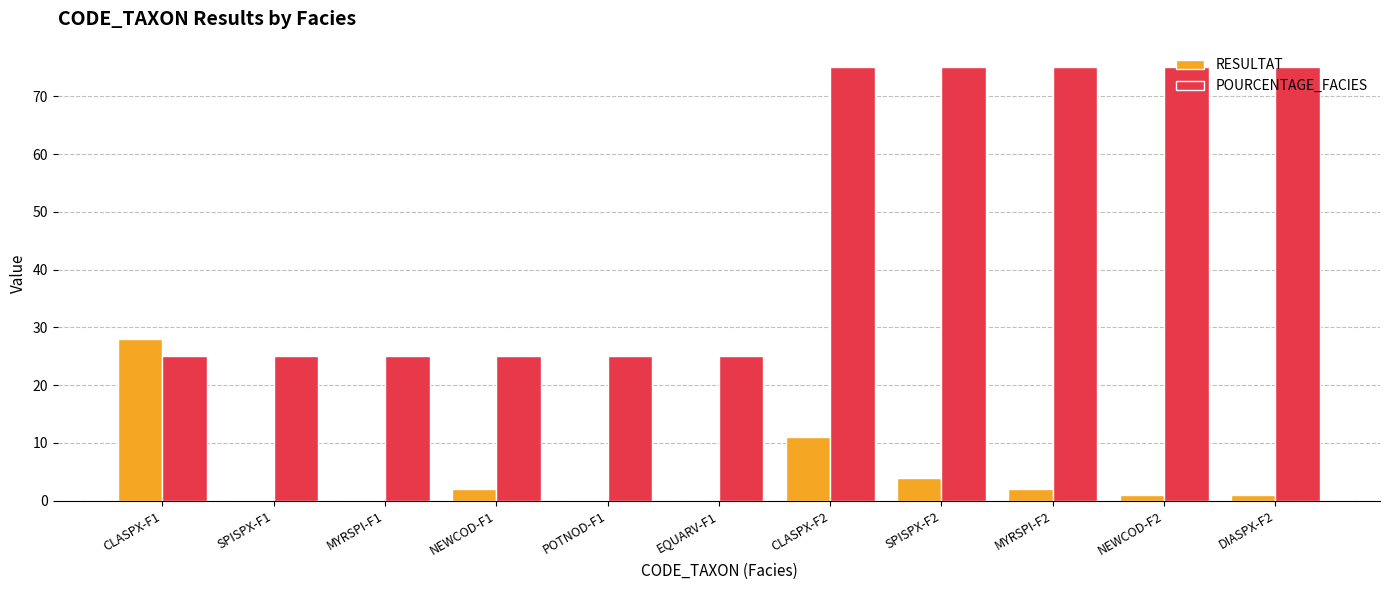

What is the sum of all POURCENTAGE_FACIES values?

525.0